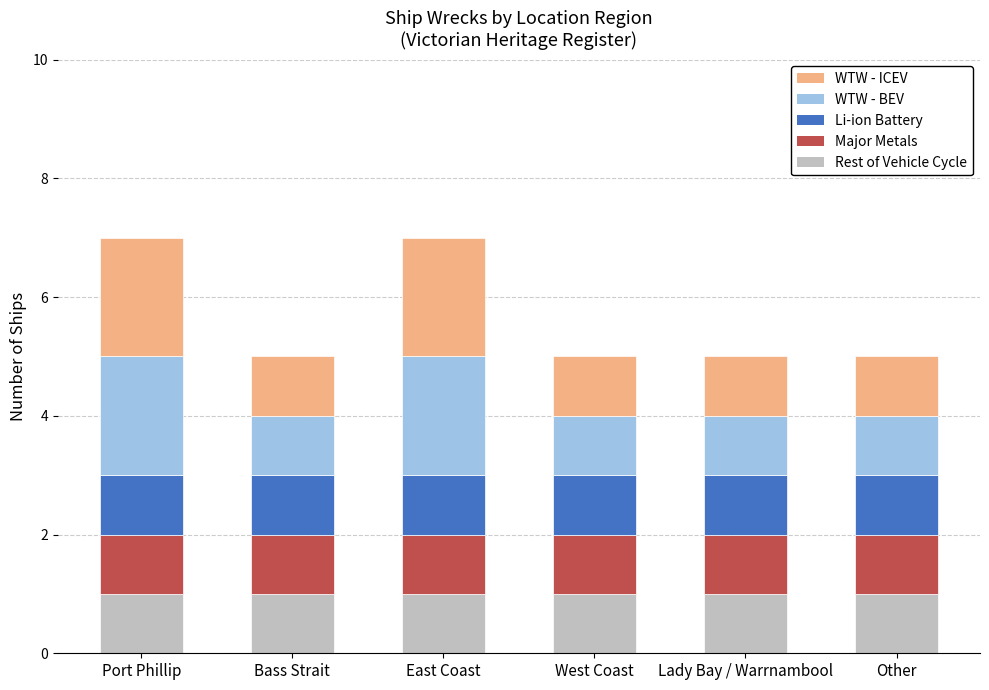

Count the number of categories in the chart.

6